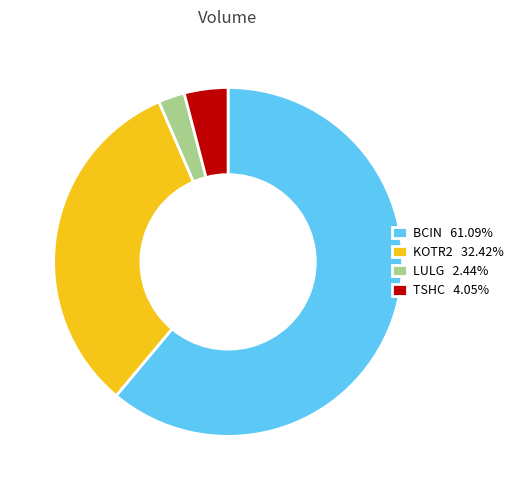

Which has a higher value, KOTR2 or TSHC?

KOTR2